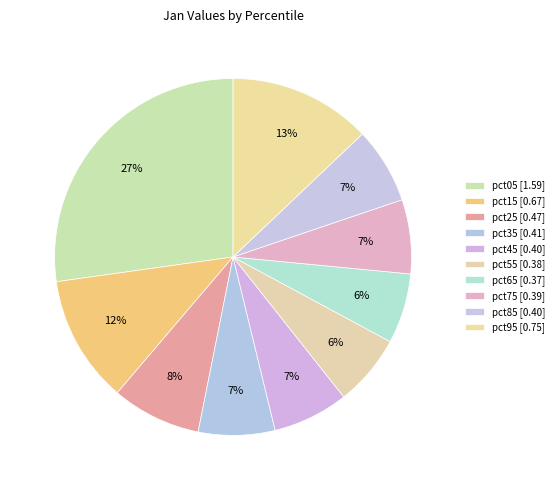

How many slices are in this pie chart?

10